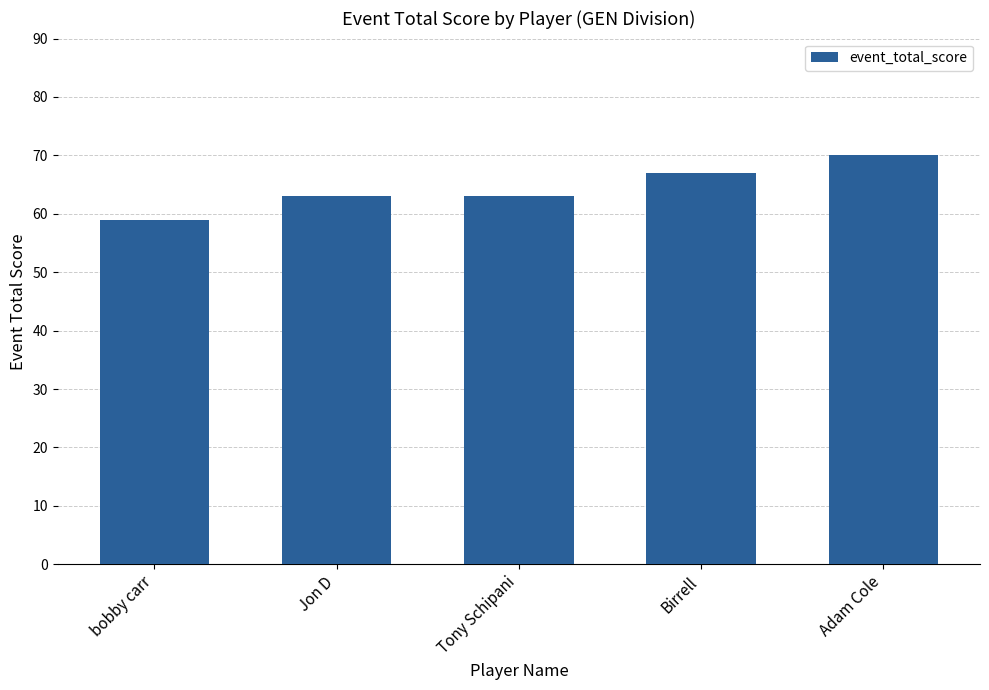

Reading left to right, list all the values displayed in this chart.

59	63	63	67	70